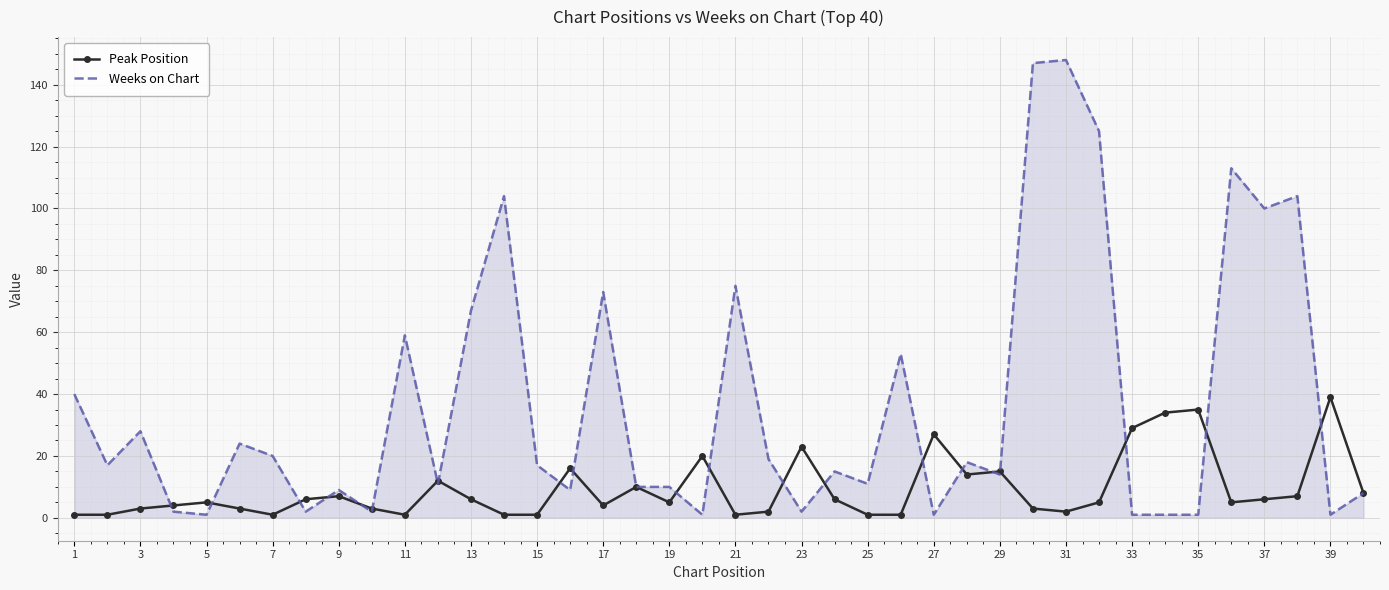

Rank the series by their average value, from highest to lowest.

Weeks on Chart, Peak Position